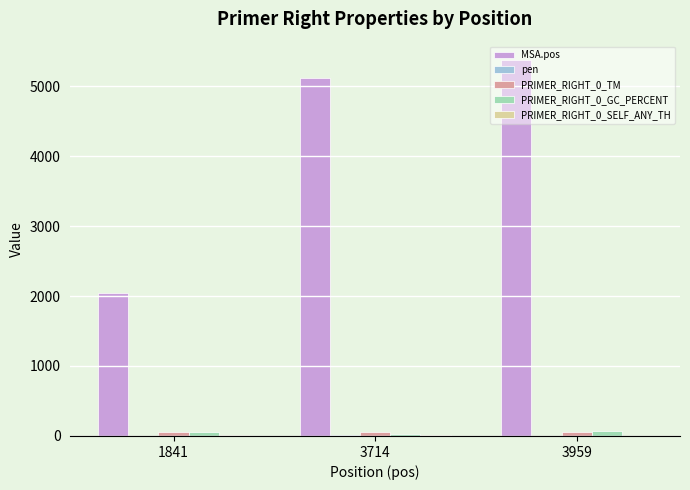

Between 1841 and 3959, which series saw the biggest shift?

MSA.pos